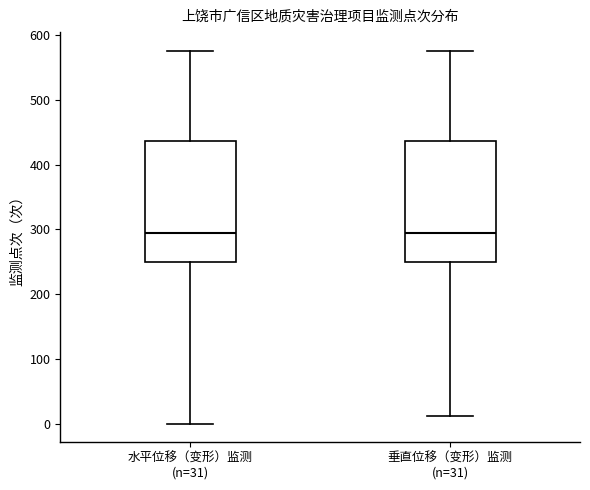

Reading left to right, transcribe this box plot: for each box, give where its median line is, the range the box spans, and where its two whiskers end, as read against the y-axis. The values are not printed on the chart, so give them approximately, as read against the axis.

水平位移（变形）监测 (n=31): median 290, box 250 to 440, whiskers 0 to 580
垂直位移（变形）监测 (n=31): median 290, box 250 to 440, whiskers 10 to 580